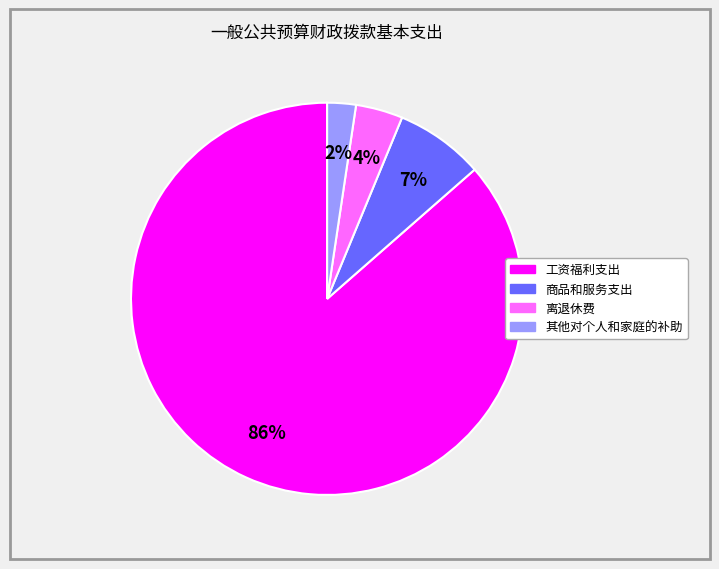

To the nearest percent, what is the average slice percentage?

25%